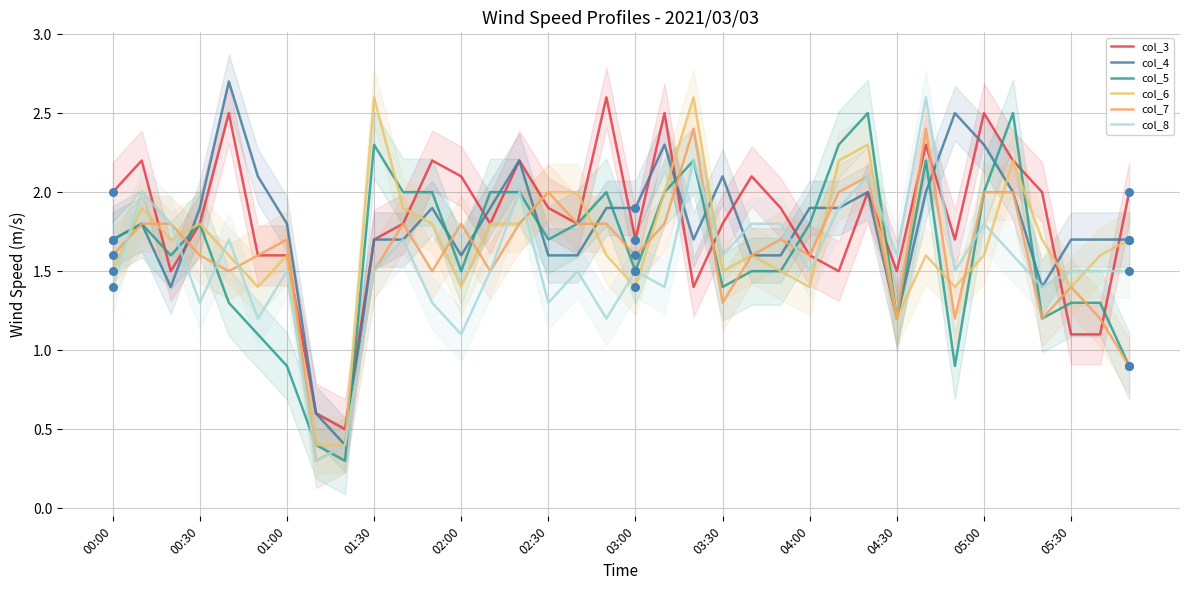

Is the value of col_3 at 01:00 greater than the value of col_5 at 33?

Yes